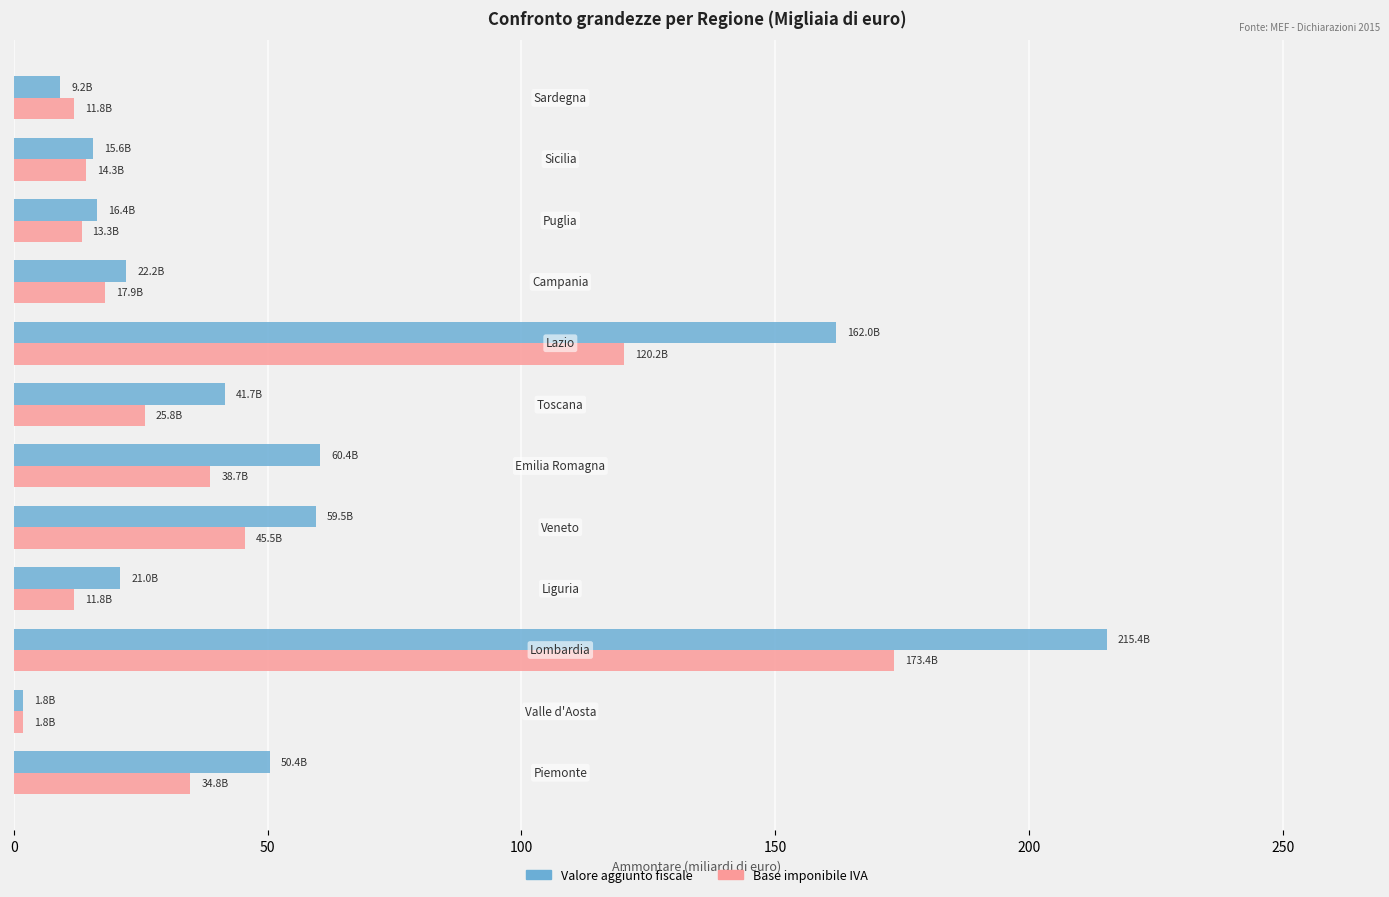

What is the maximum value shown in the chart?

215.4